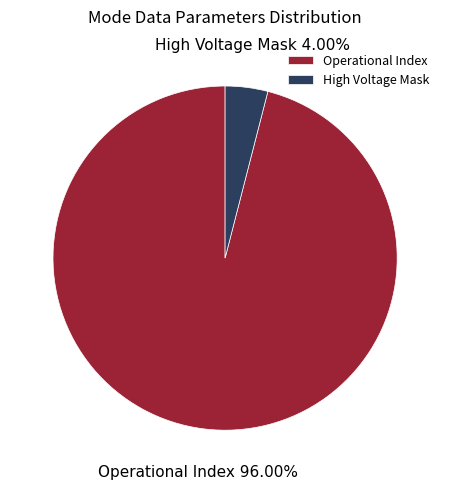

What is the smallest slice in the pie chart?

High Voltage Mask